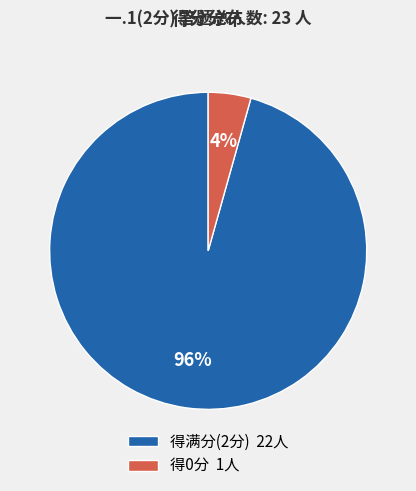

How many segments does this pie chart have?

2